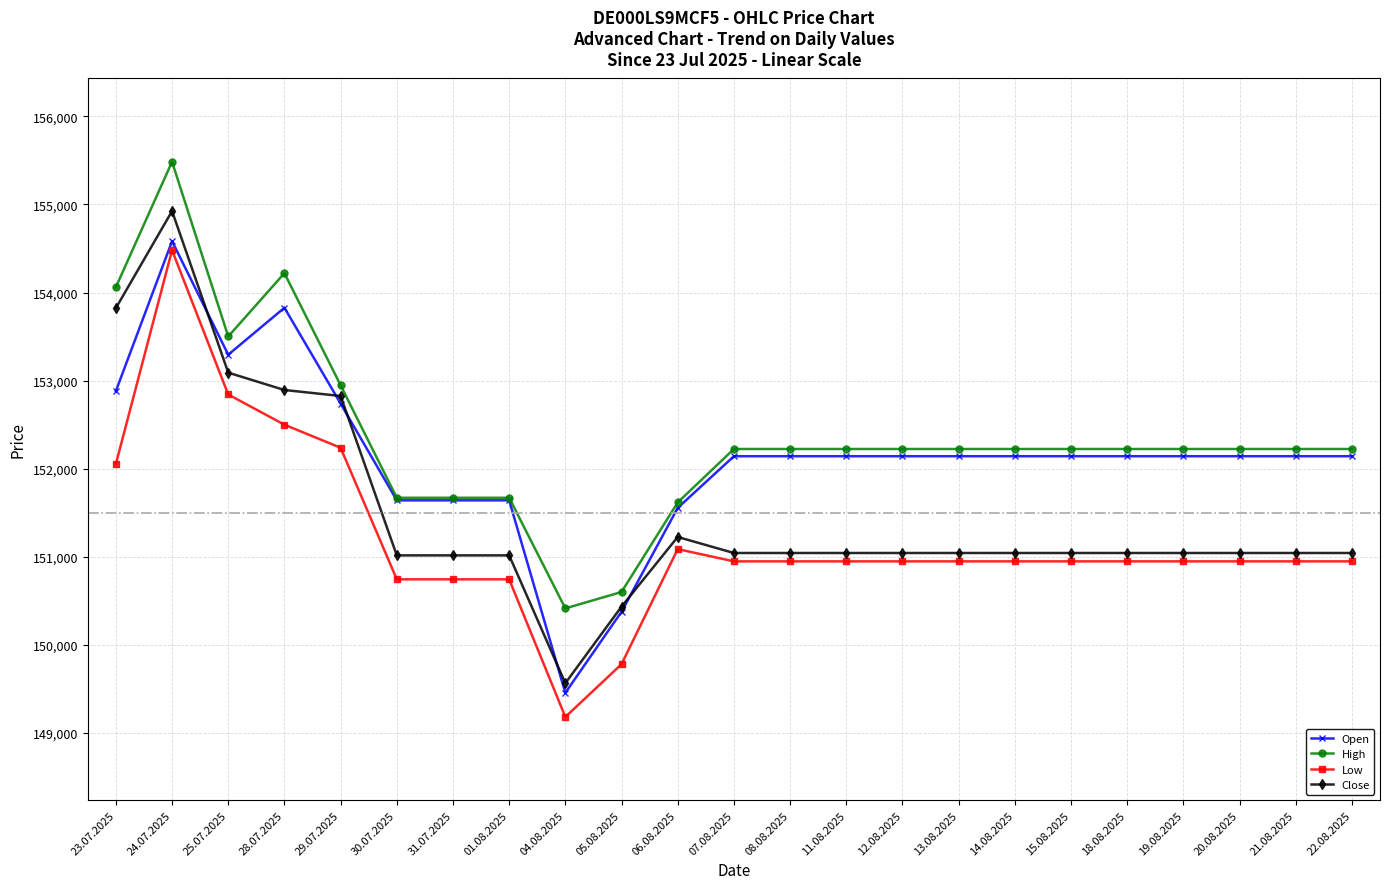

True or false: Open and Low cross at least once.

False